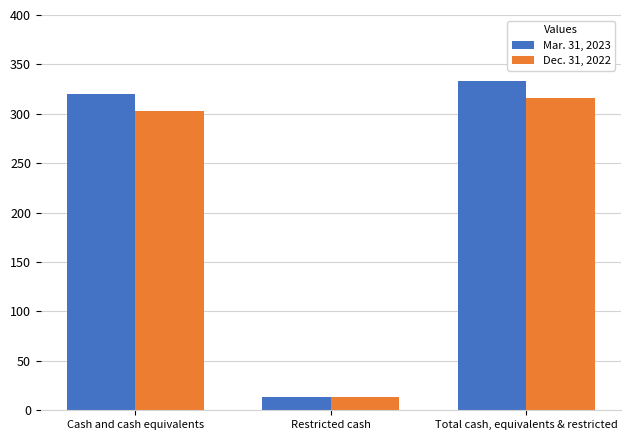

Which category has the lowest value across all series?

Restricted cash